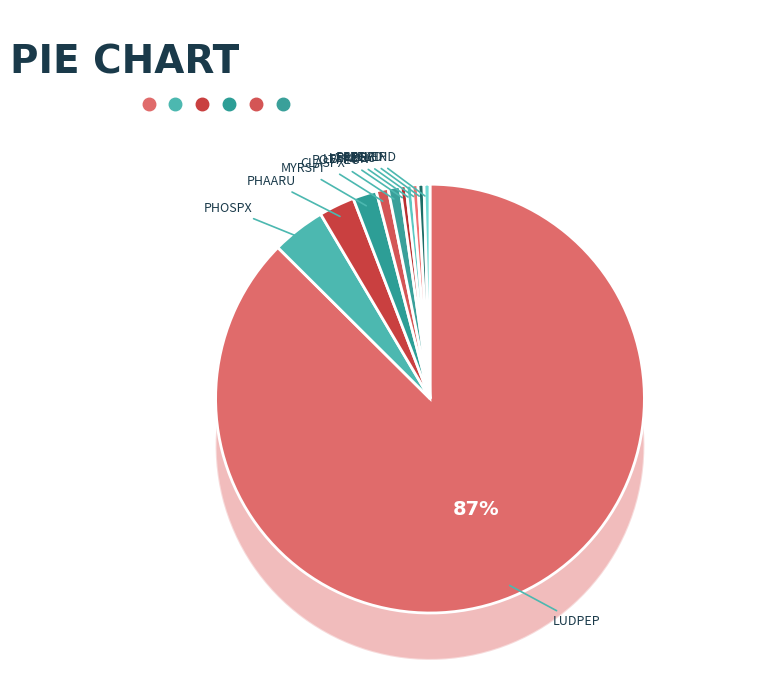

Is the sum of PELEND and LUDPEP greater than half?

Yes